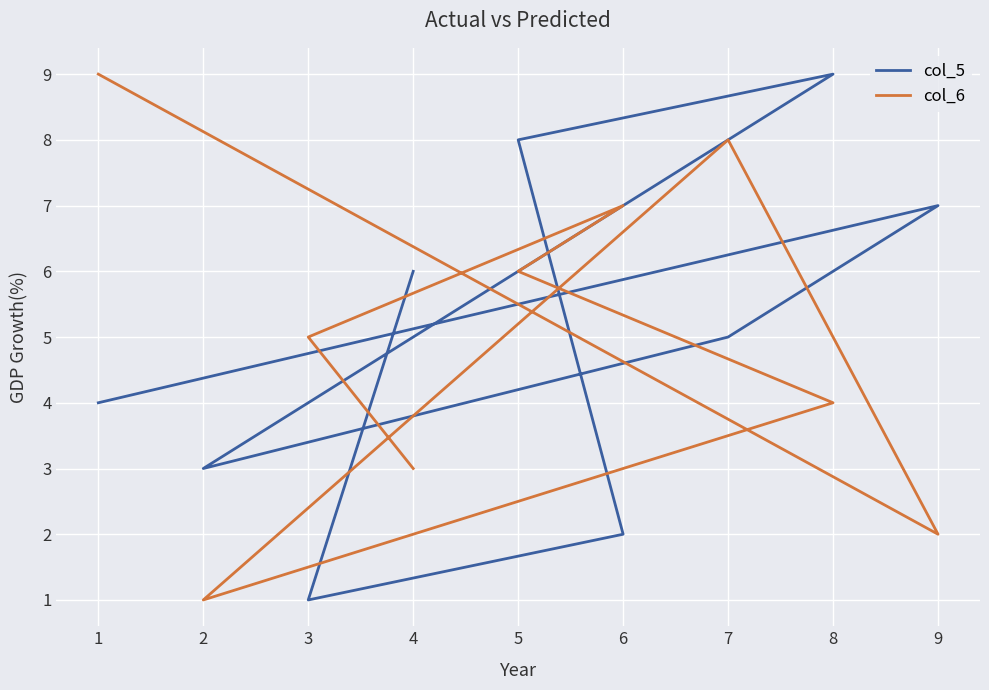

What is the sum of all col_6 values?

45